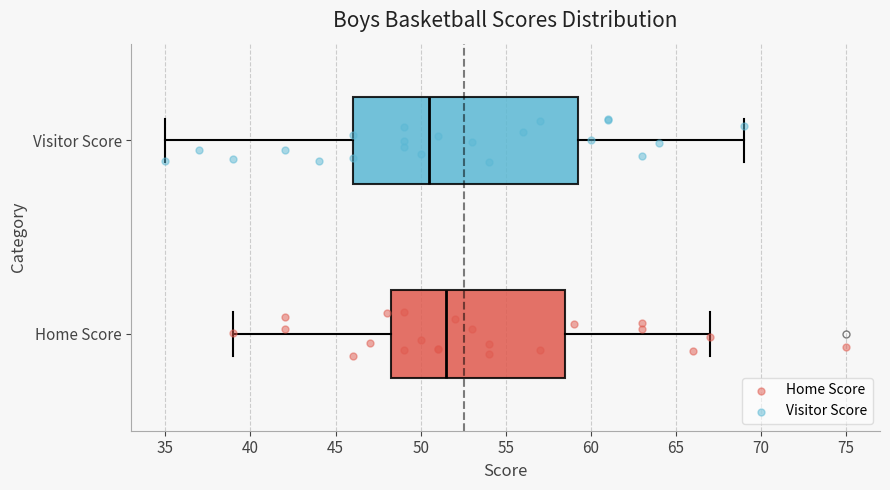

Which box has the furthest to the left median line?

Visitor Score